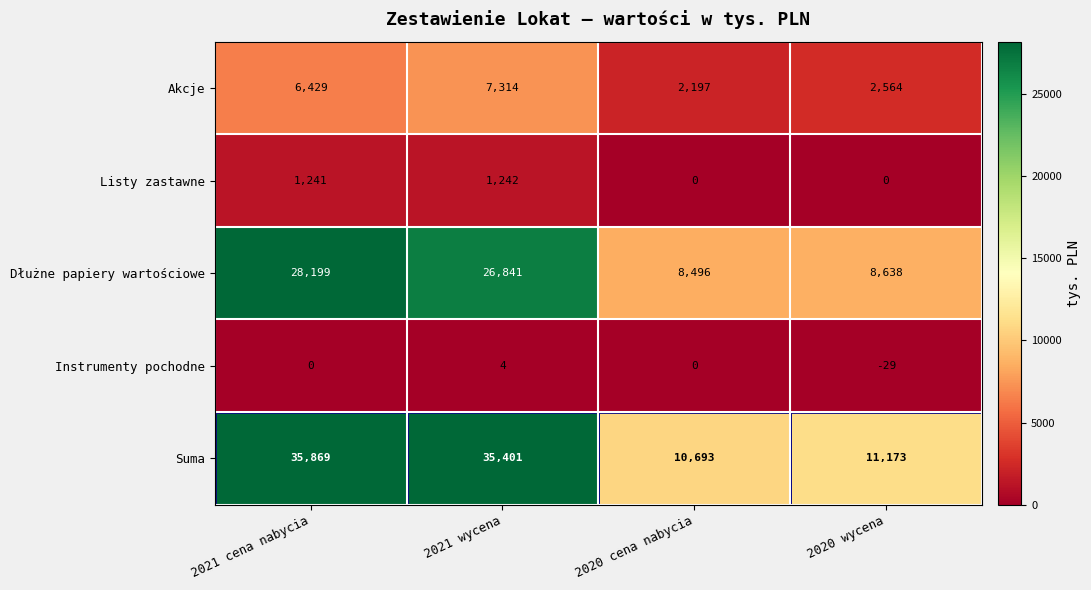

What is the average value of the Dłużne papiery wartościowe series?

18044